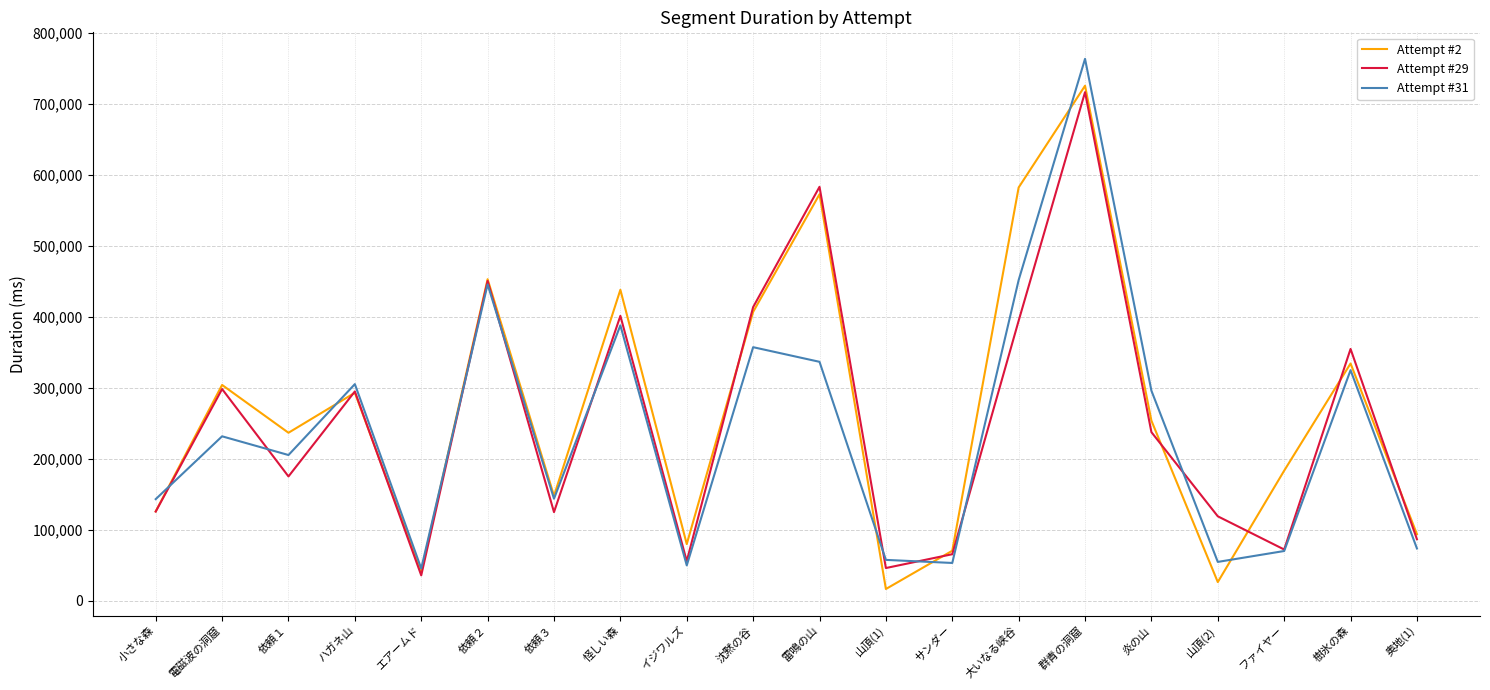

How many interior local peaks does the Attempt #31 series have?

7